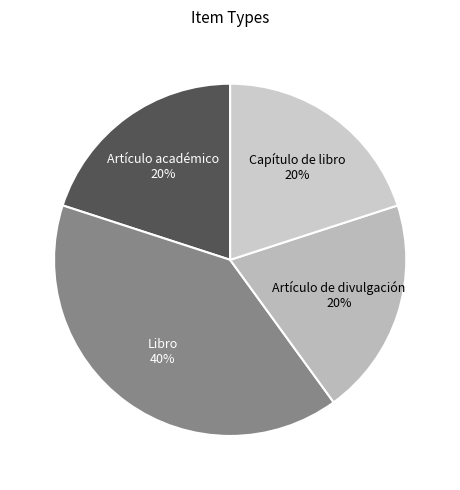

What percentage is the Artículo de divulgación slice, to the nearest percent?

20%